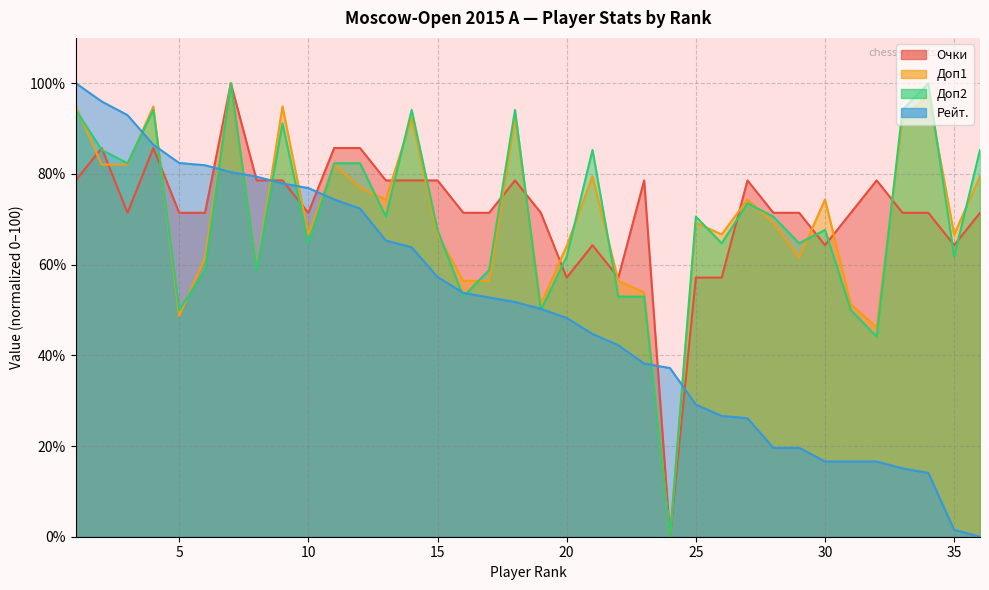

Between which two adjacent categories do Рейт. and Доп2 first intersect?

3 and 4